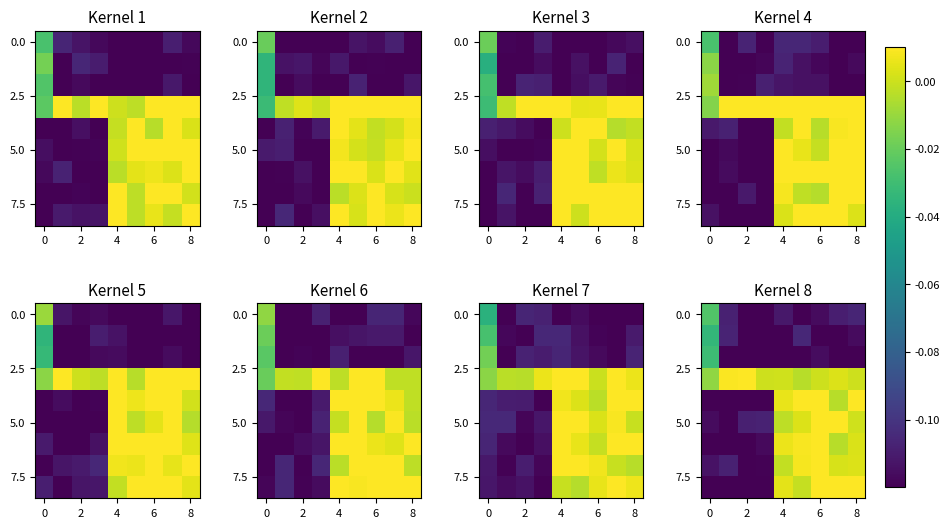

How many categories are shown in the chart?

9